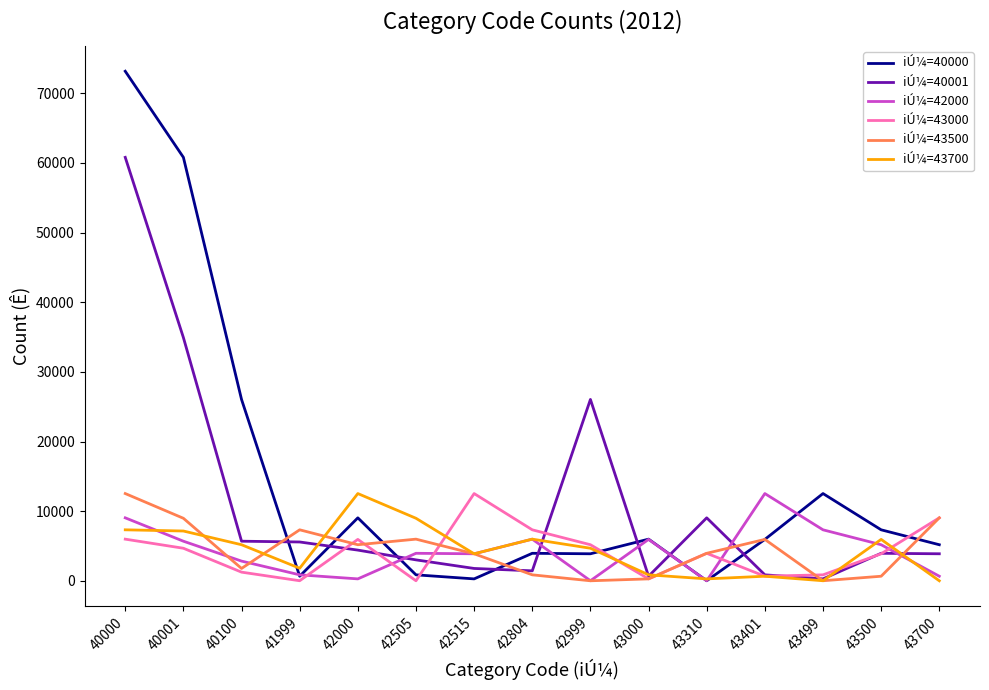

What is the difference between the maximum and minimum values in the iÚ¼=43500 series?

12521